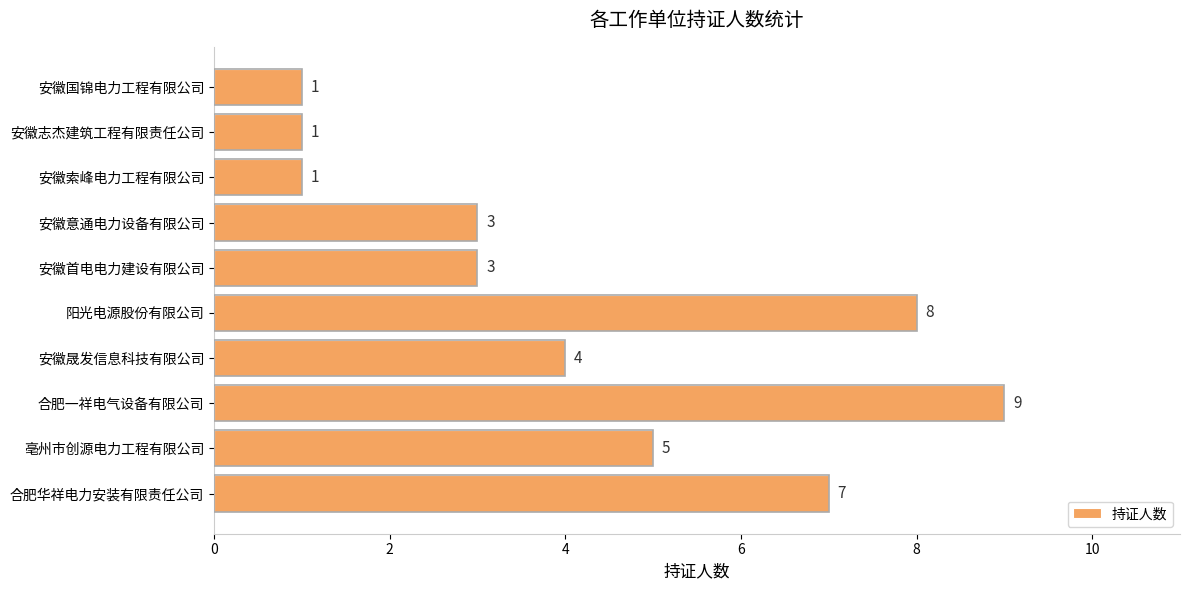

At which label is the value closest to 5?

亳州市创源电力工程有限公司